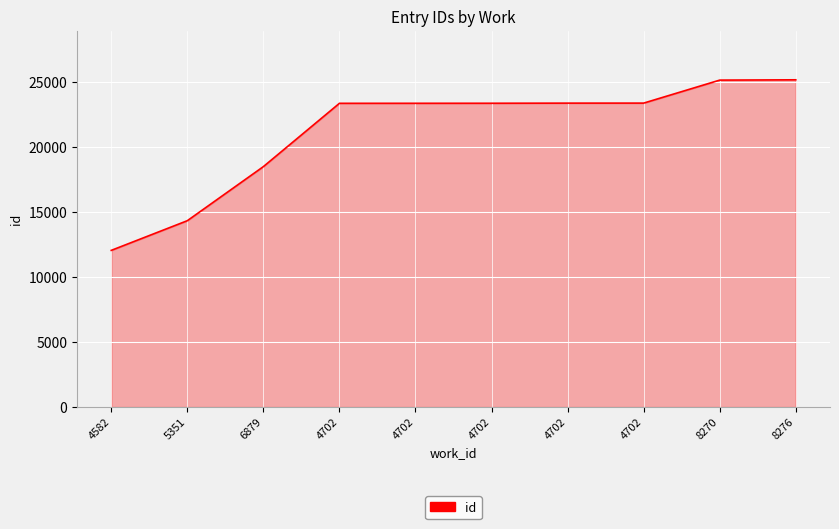

Does the chart display data point markers on the line(s)?

No